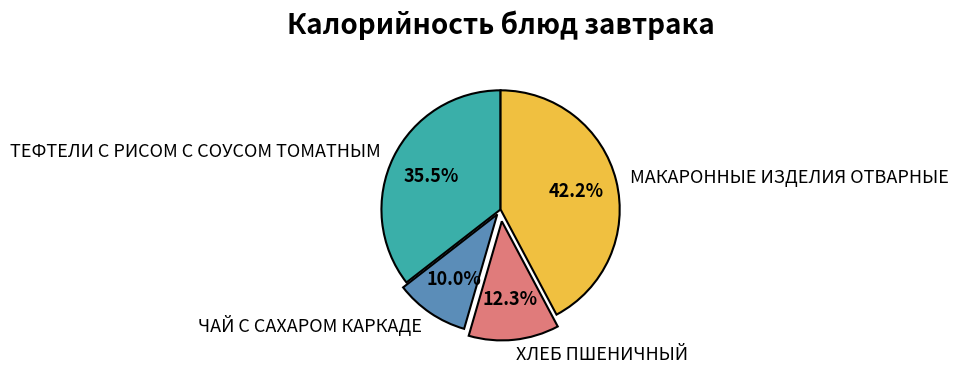

To the nearest percent, what percentage of the pie is ЧАЙ С САХАРОМ КАРКАДЕ?

10%